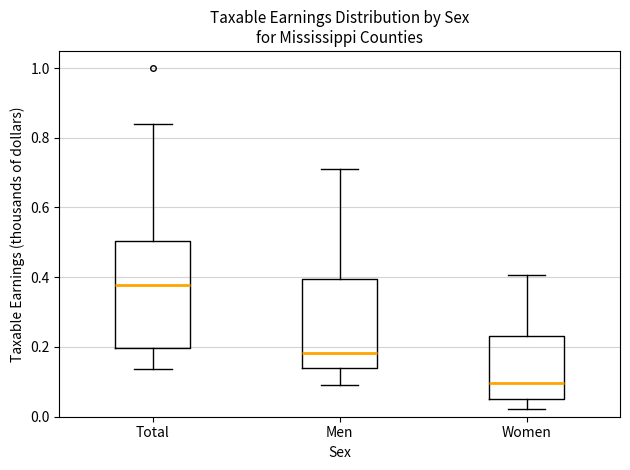

Where is the lower edge of the box for Women on the y-axis? The values are not printed on the chart, so give them approximately, as read against the axis.

0.04